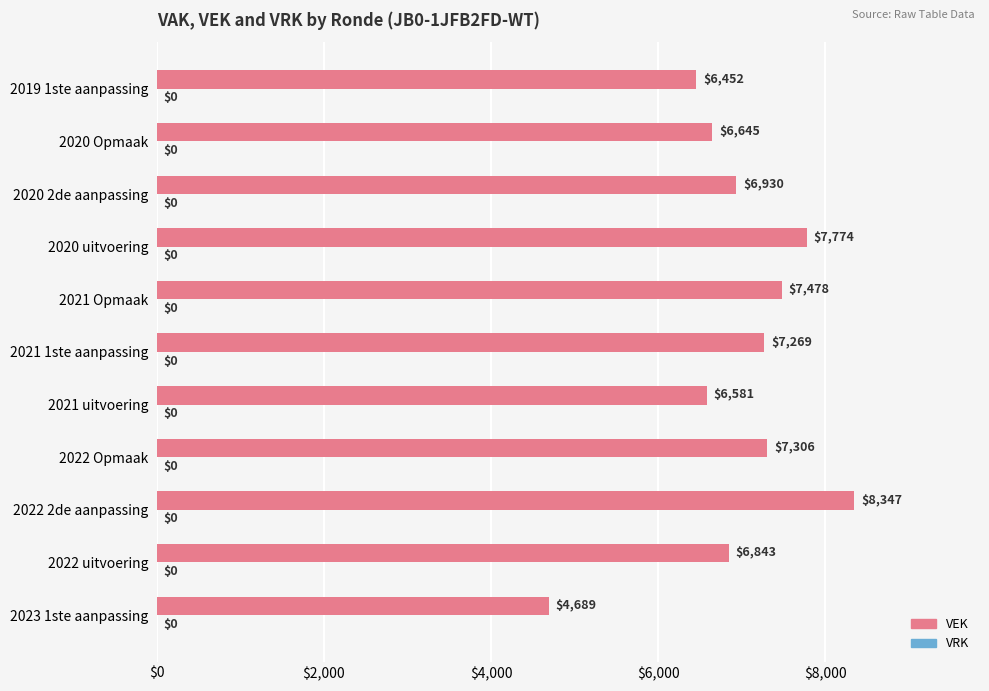

Which label corresponds to the smallest value in the chart?

2023 1ste aanpassing